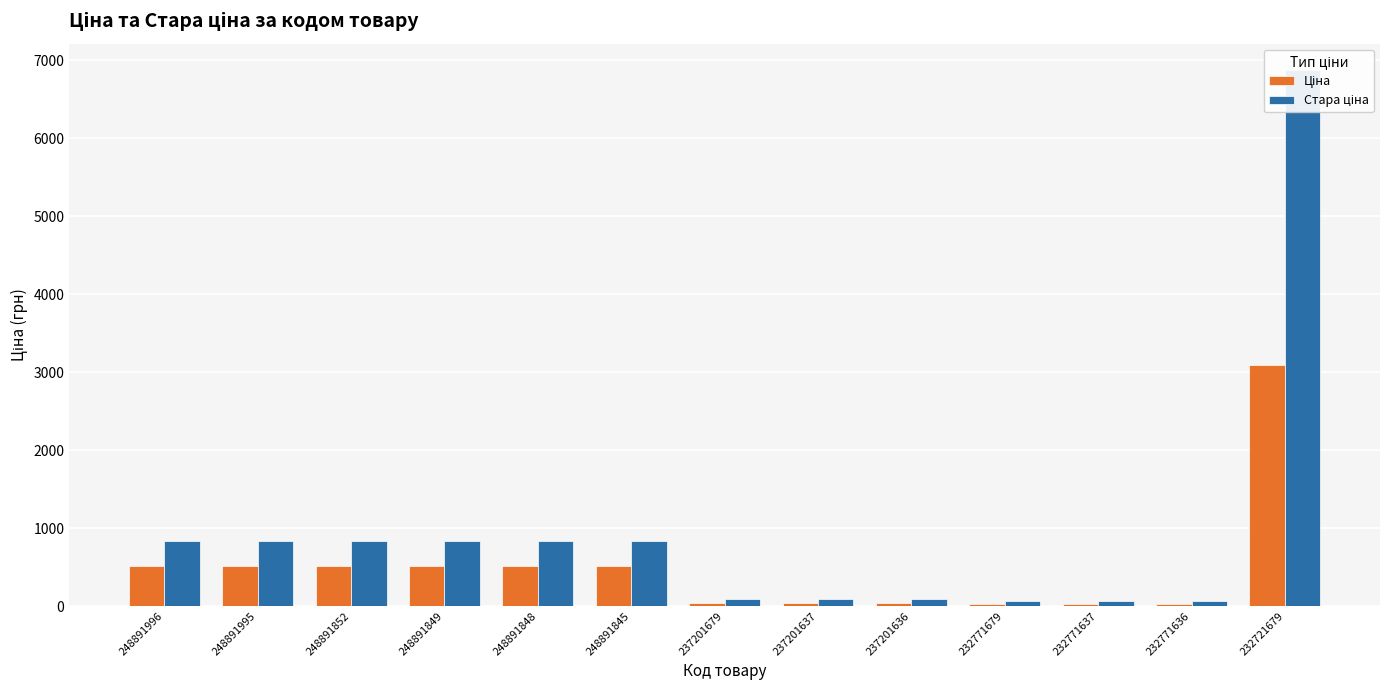

At which category does the chart reach its peak across all series?

232721679